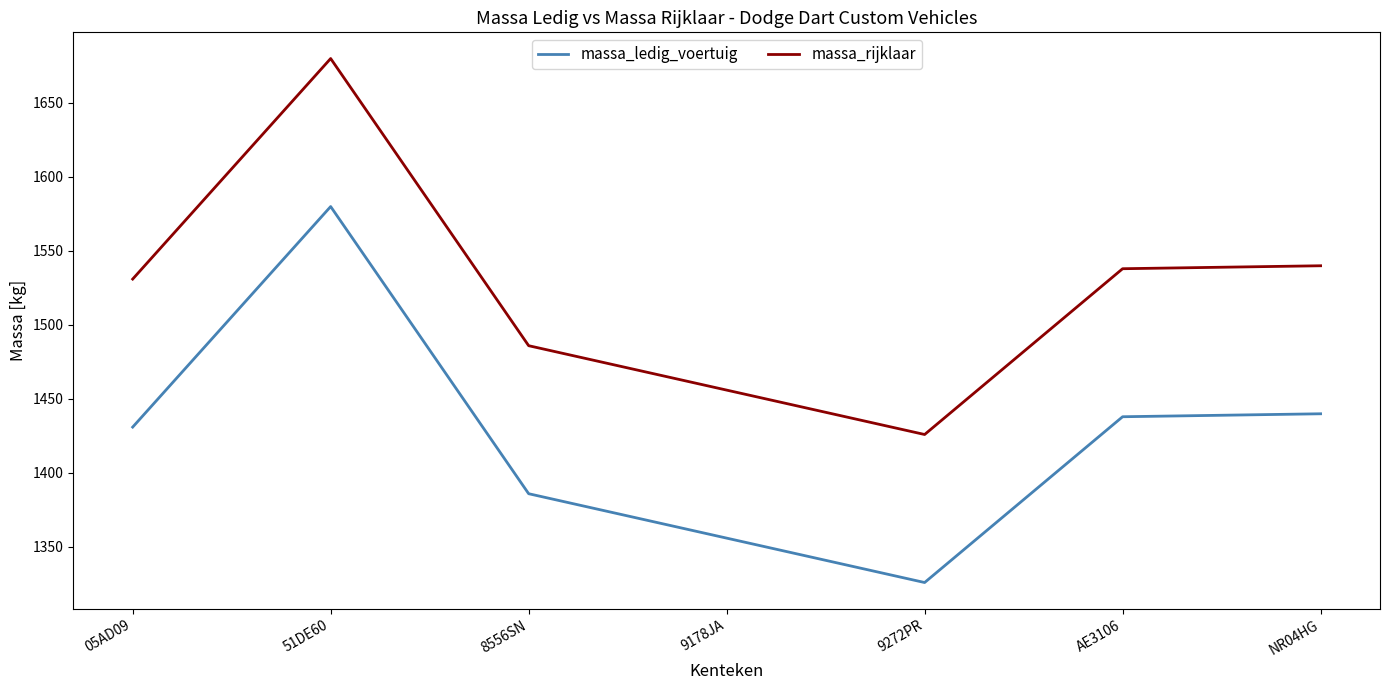

How many categories are shown in the chart?

7